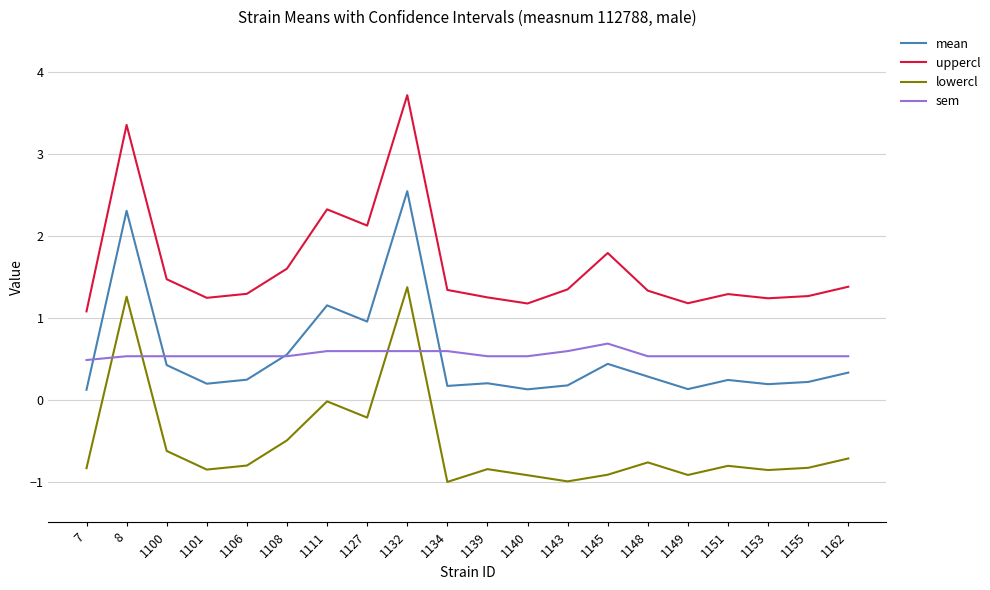

Between 1111 and 1139, which series saw the biggest shift?

uppercl